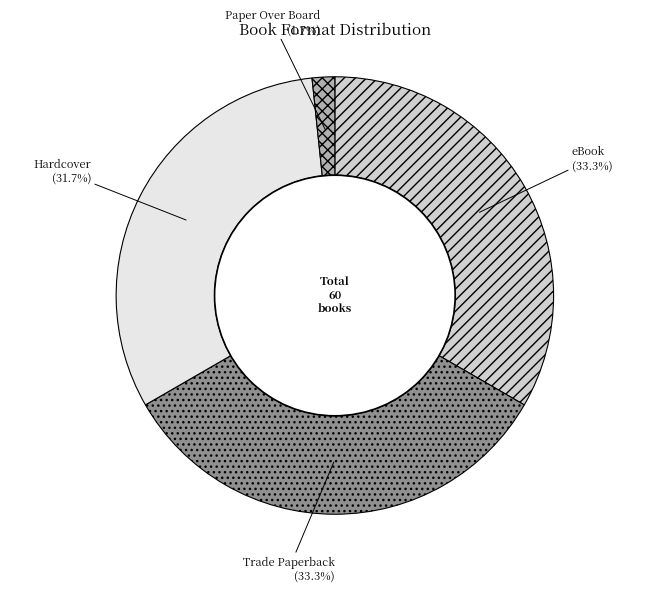

To the nearest percent, what percentage of the pie is Trade Paperback?

33%